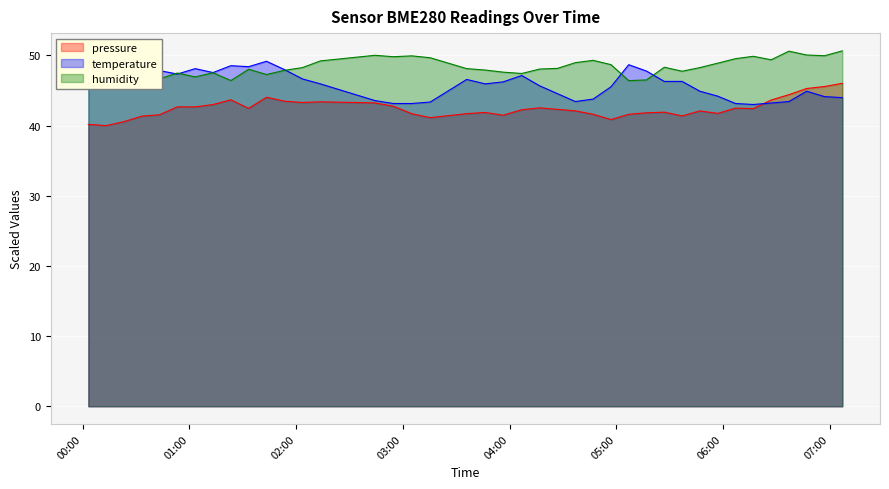

What is the maximum value for pressure?

46.0